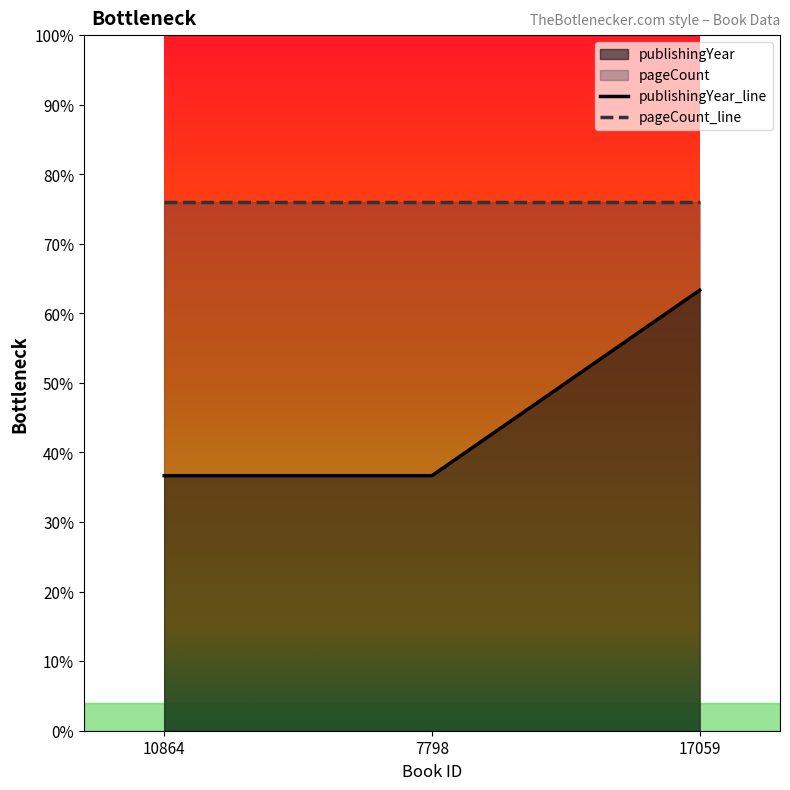

Is it true that publishingYear_line equals 36.7 at 7798?

True